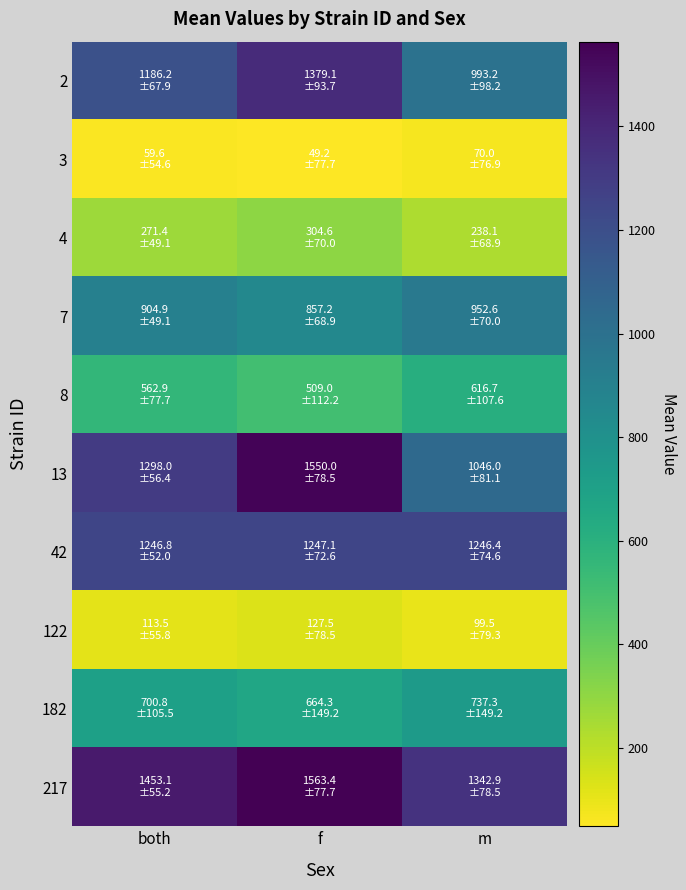

Between both and m, which series saw the biggest shift?

13